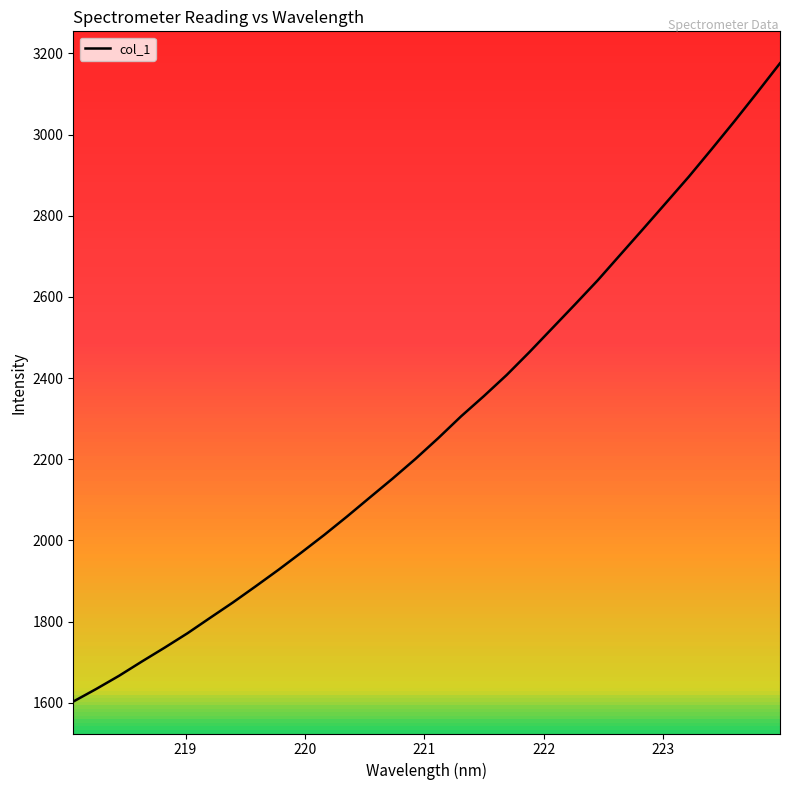

What is the maximum value shown in the chart?

3175.5